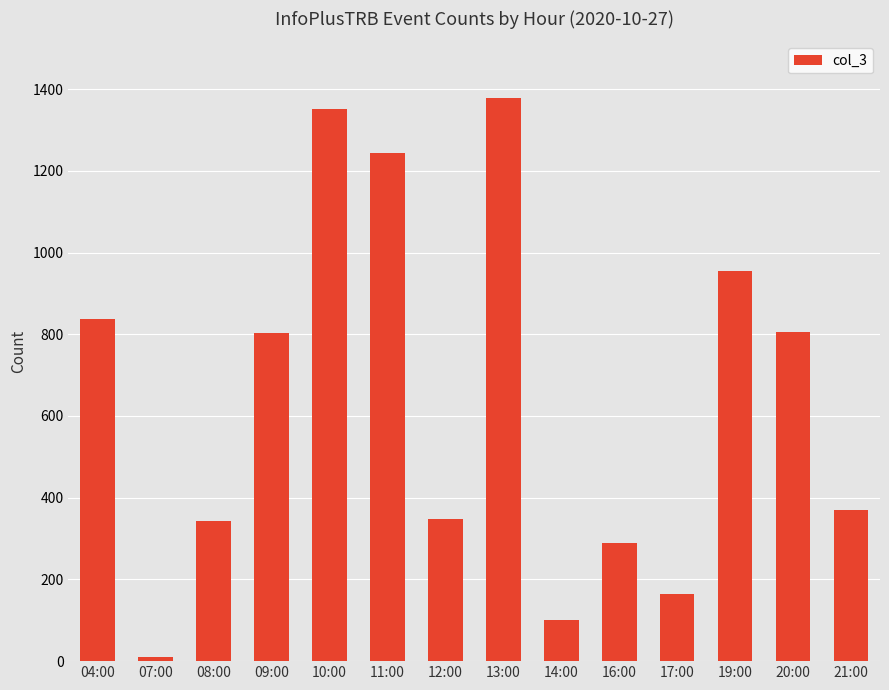

Are the bars grouped side by side (vs. stacked)?

No